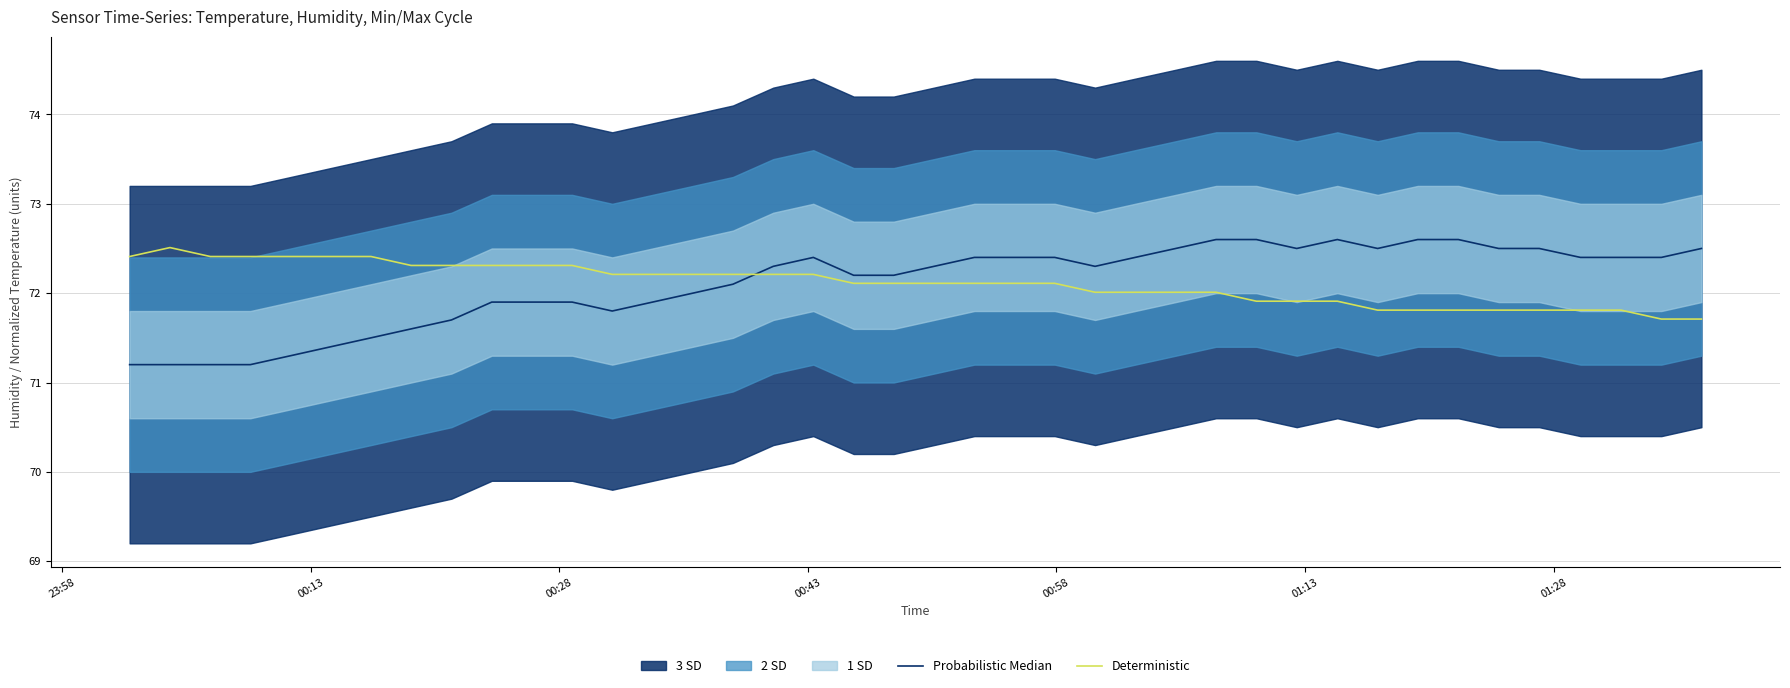

What is the greatest value displayed?

72.6